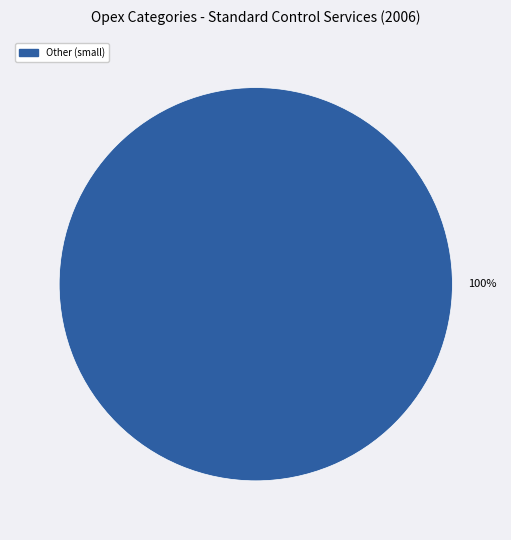

Does any single category account for the majority?

Yes